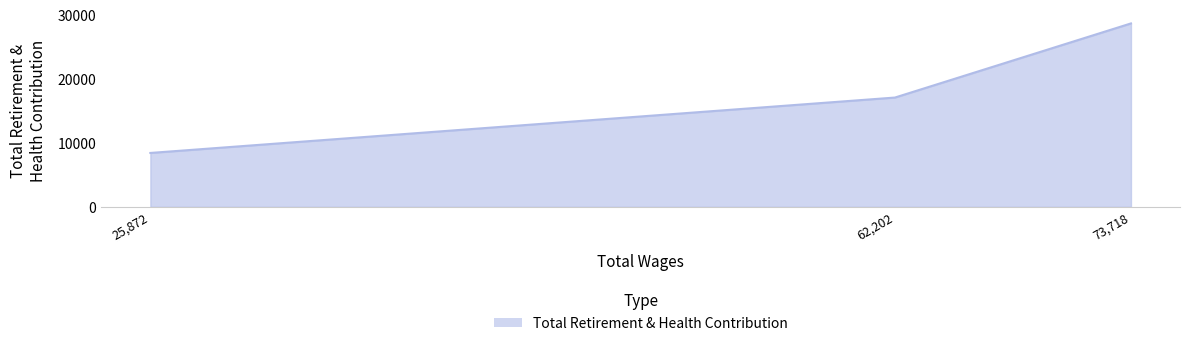

Which label corresponds to the largest value in the chart?

73,718